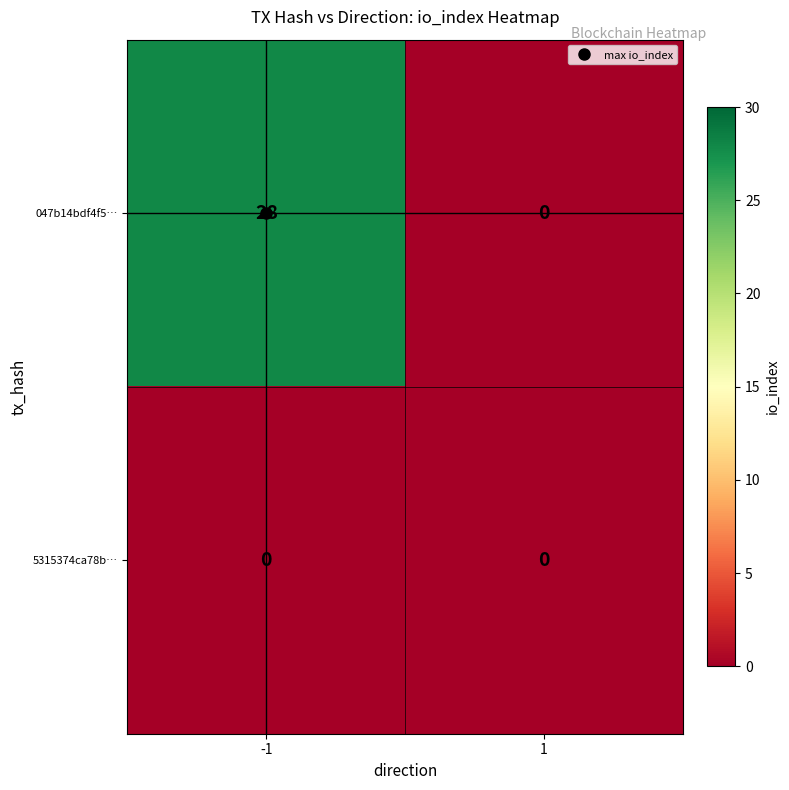

List the series in order of their overall mean, lowest first.

5315374ca78b…, 047b14bdf4f5…